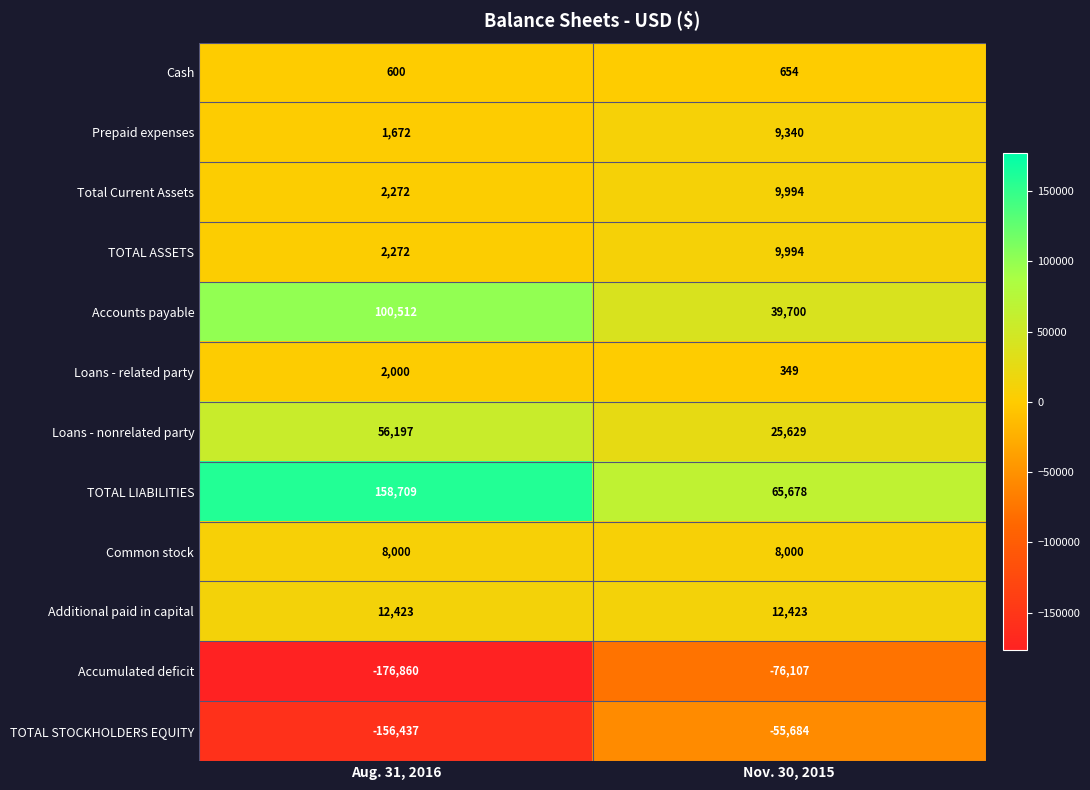

What is the difference between the highest and lowest values at Aug. 31, 2016?

335569